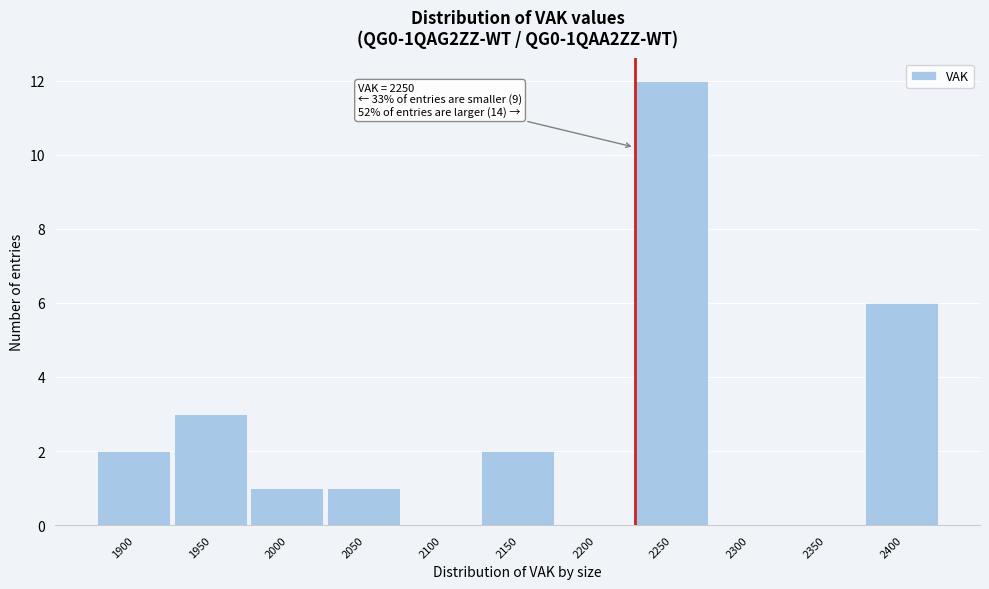

Reading left to right, transcribe all the data shown in this chart.

1900=2	1950=3	2000=1	2050=1	2100=0	2150=2	2200=0	2250=12	2300=0	2350=0	2400=6